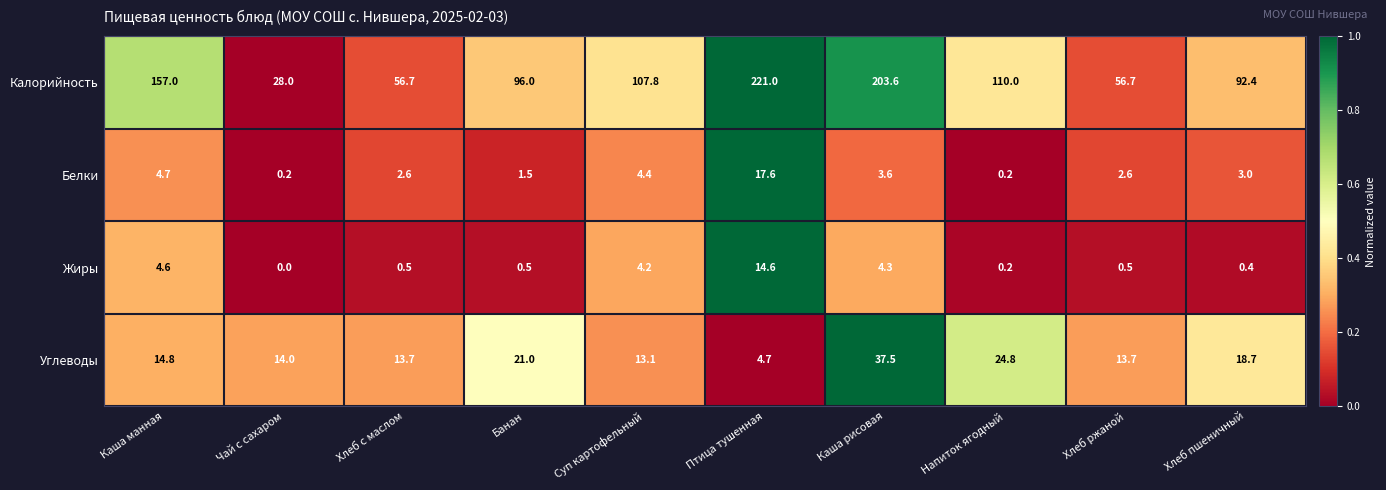

Is the value of Калорийность at Банан greater than the value of Белки at Хлеб ржаной?

Yes